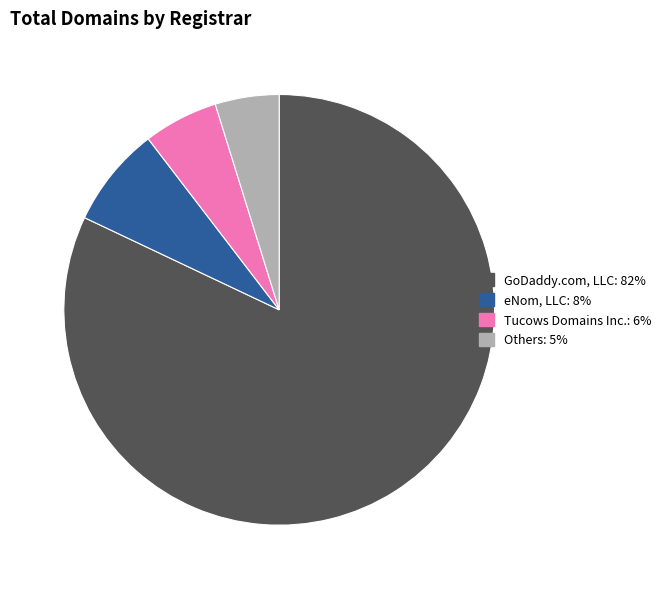

Is there a majority slice in this chart?

Yes